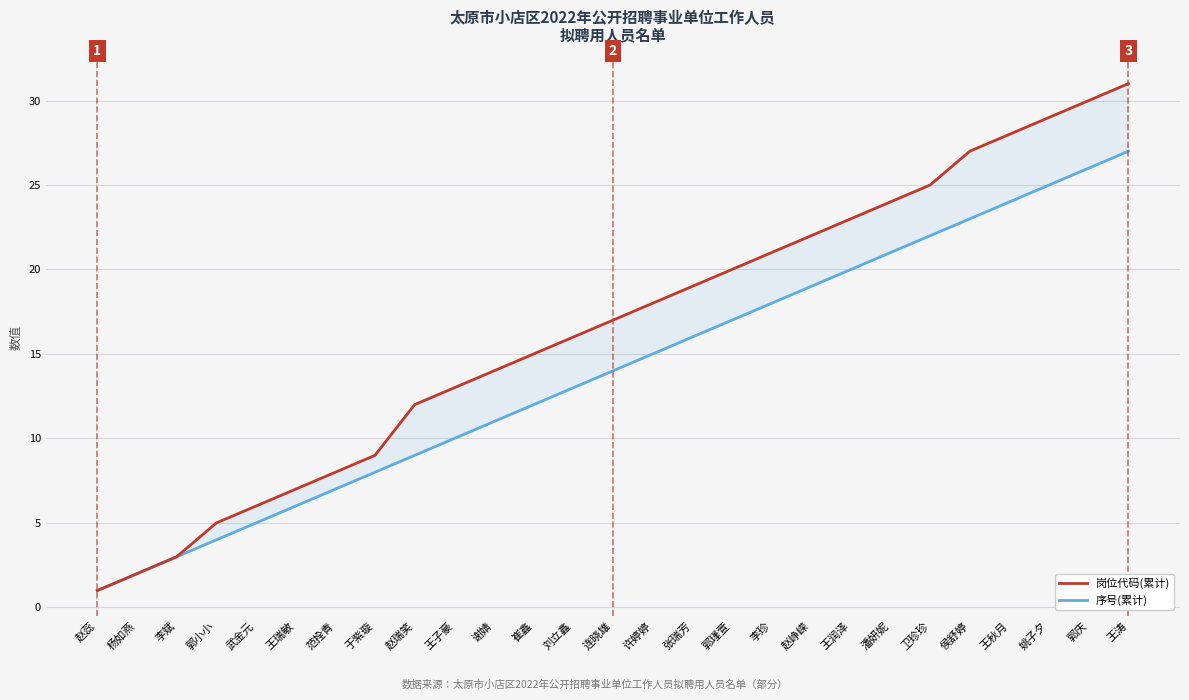

Which series changed the most between 范拴青 and 赵峥嵘?

岗位代码(累计)